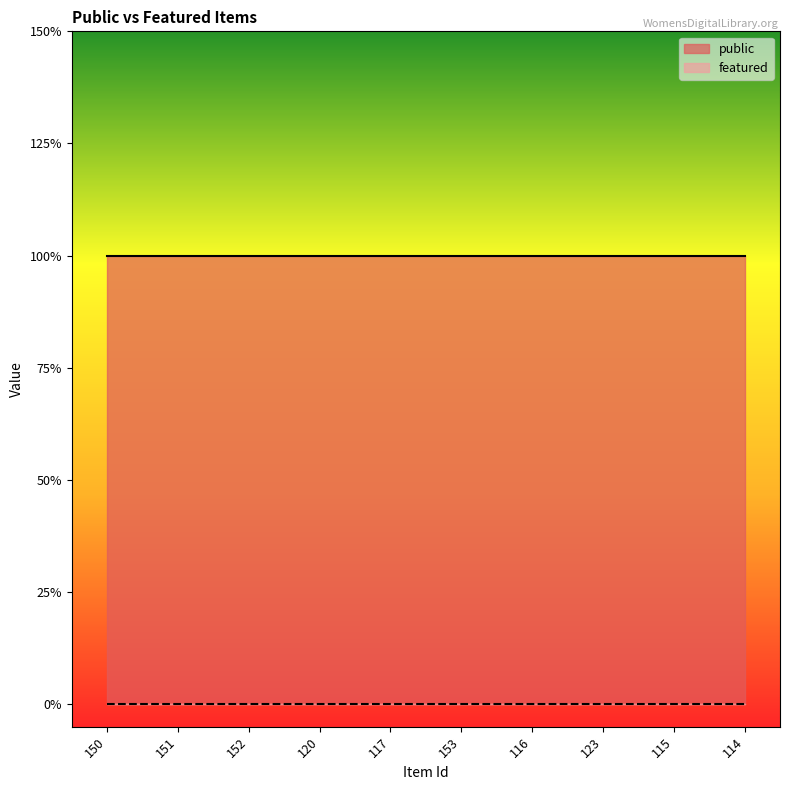

List the series in order of their peak value, highest first.

public, featured